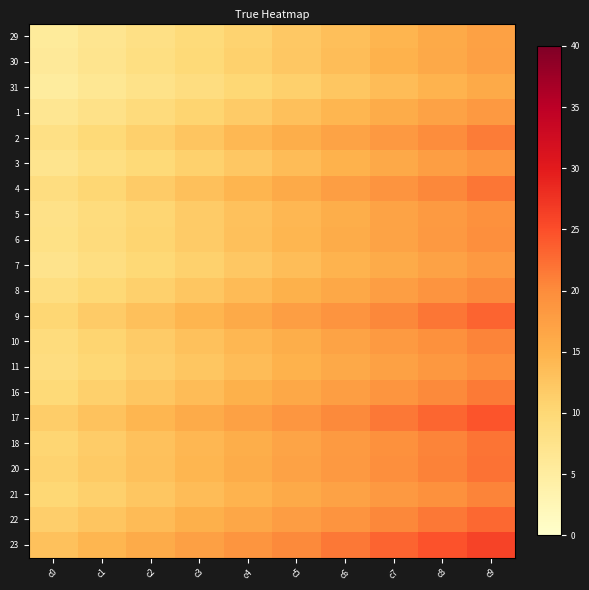

Between c9 and c2, which is larger?

c9